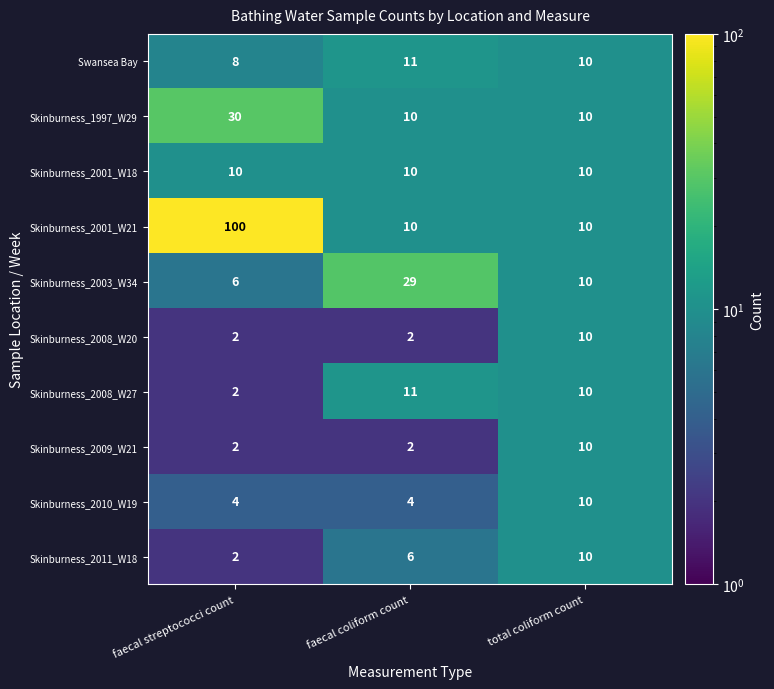

What is the difference between the highest and lowest values at faecal coliform count?

27